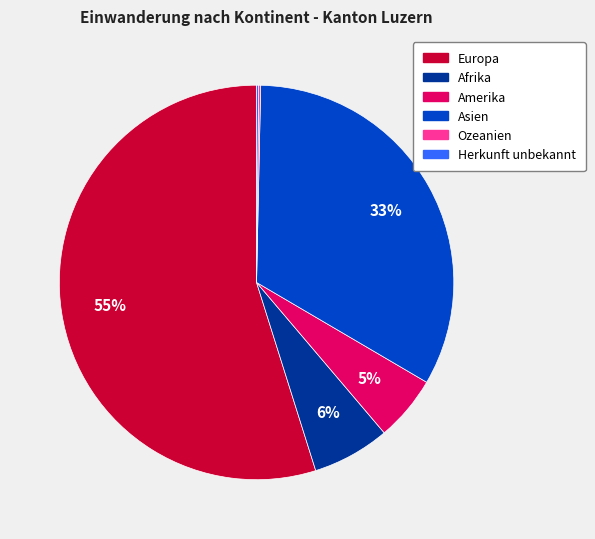

What is the largest slice in the pie chart?

Europa